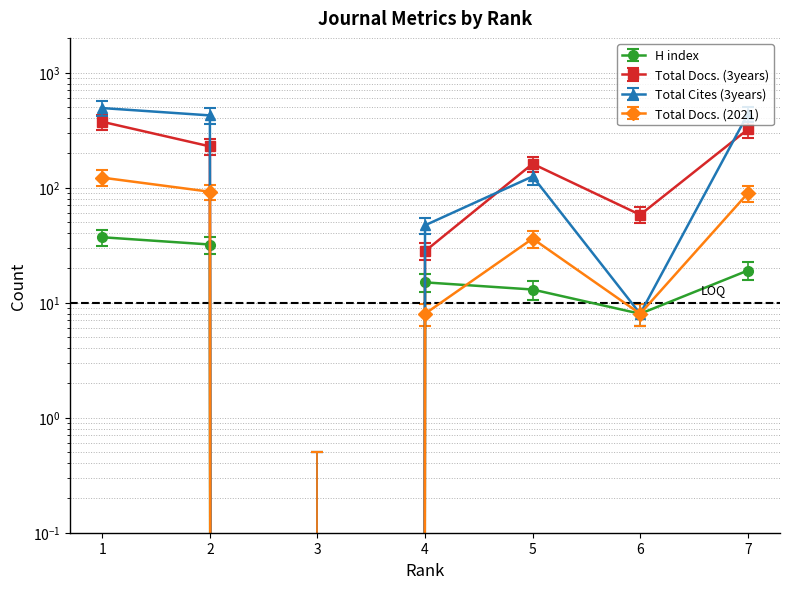

How many distinct data groups are displayed?

4